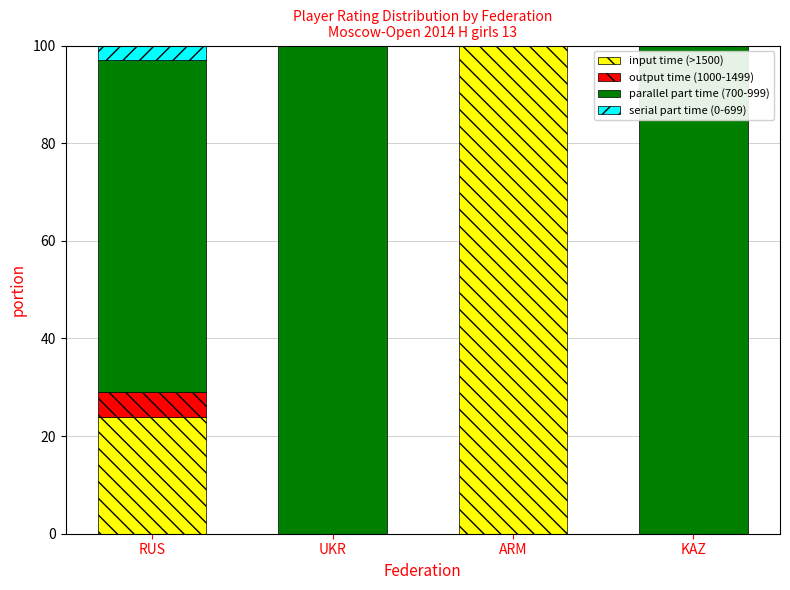

Which category has the highest value in the input time (>1500) series?

ARM